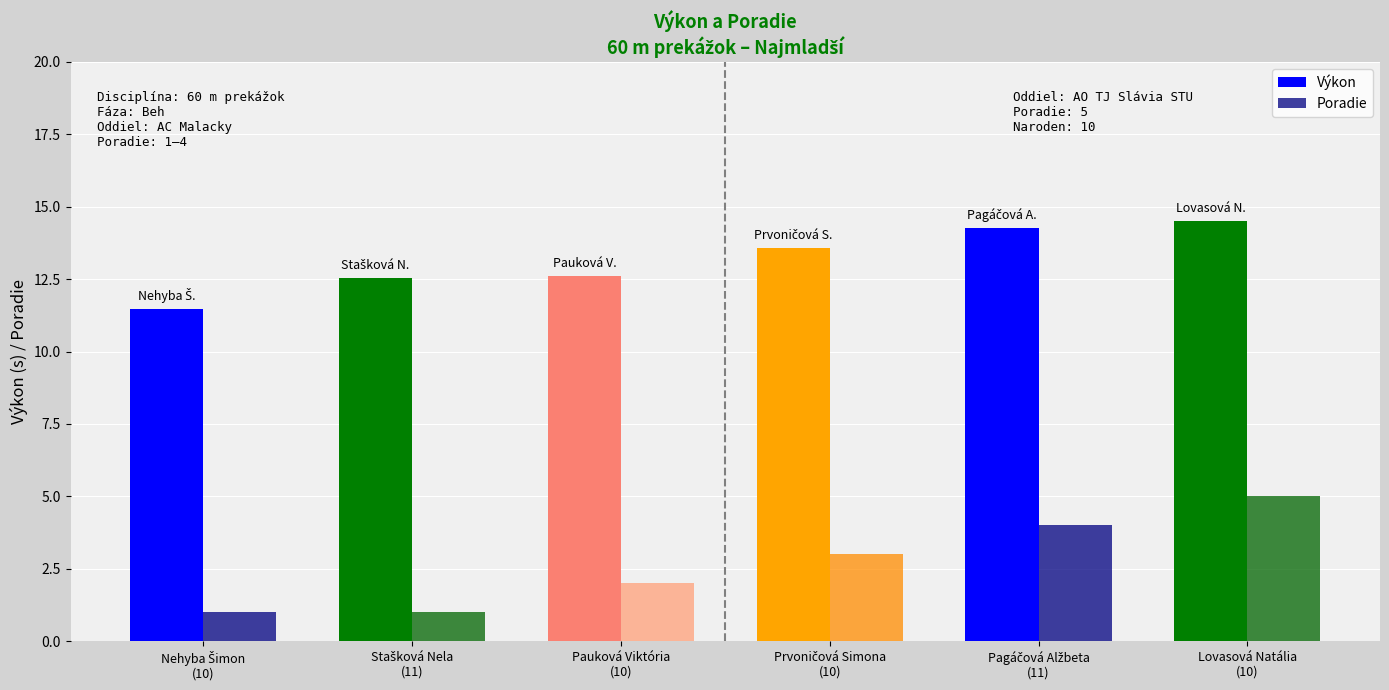

Which series has the largest range (max minus min)?

Poradie